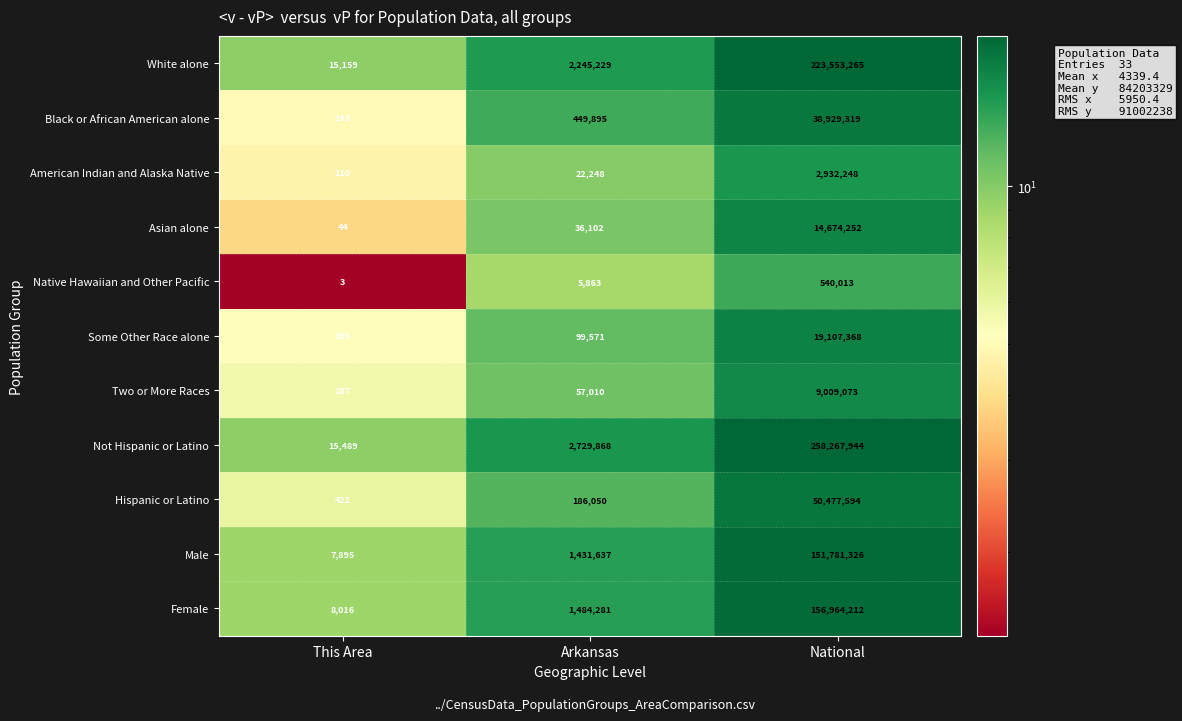

How many data points in Two or More Races are less than 57010?

1